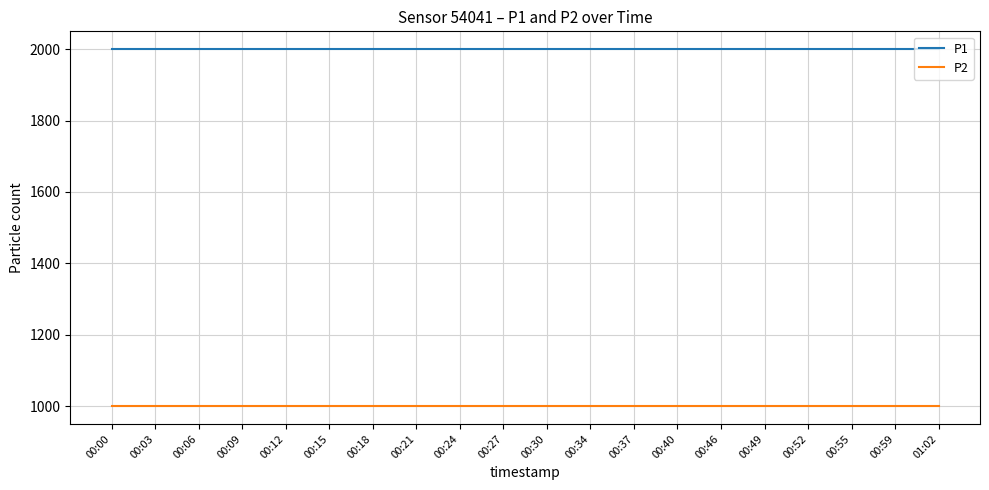

What is the greatest value displayed?

1999.9